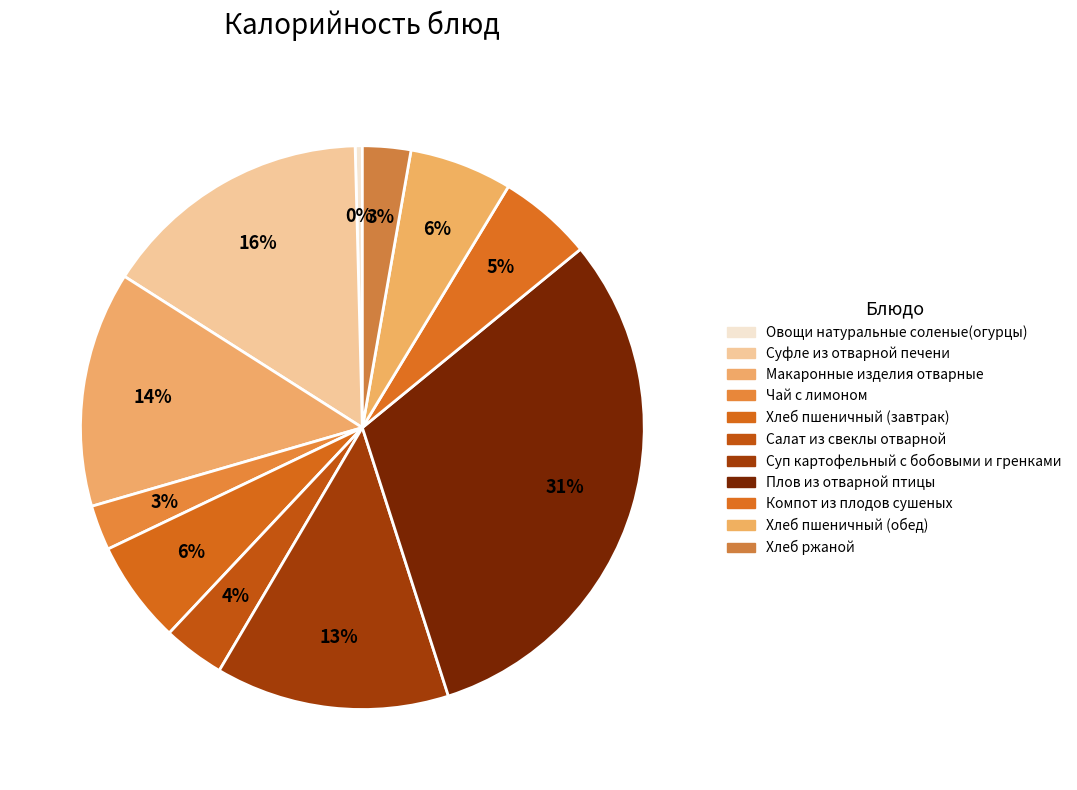

How much of the chart is everything except Салат из свеклы отварной?

96.5%